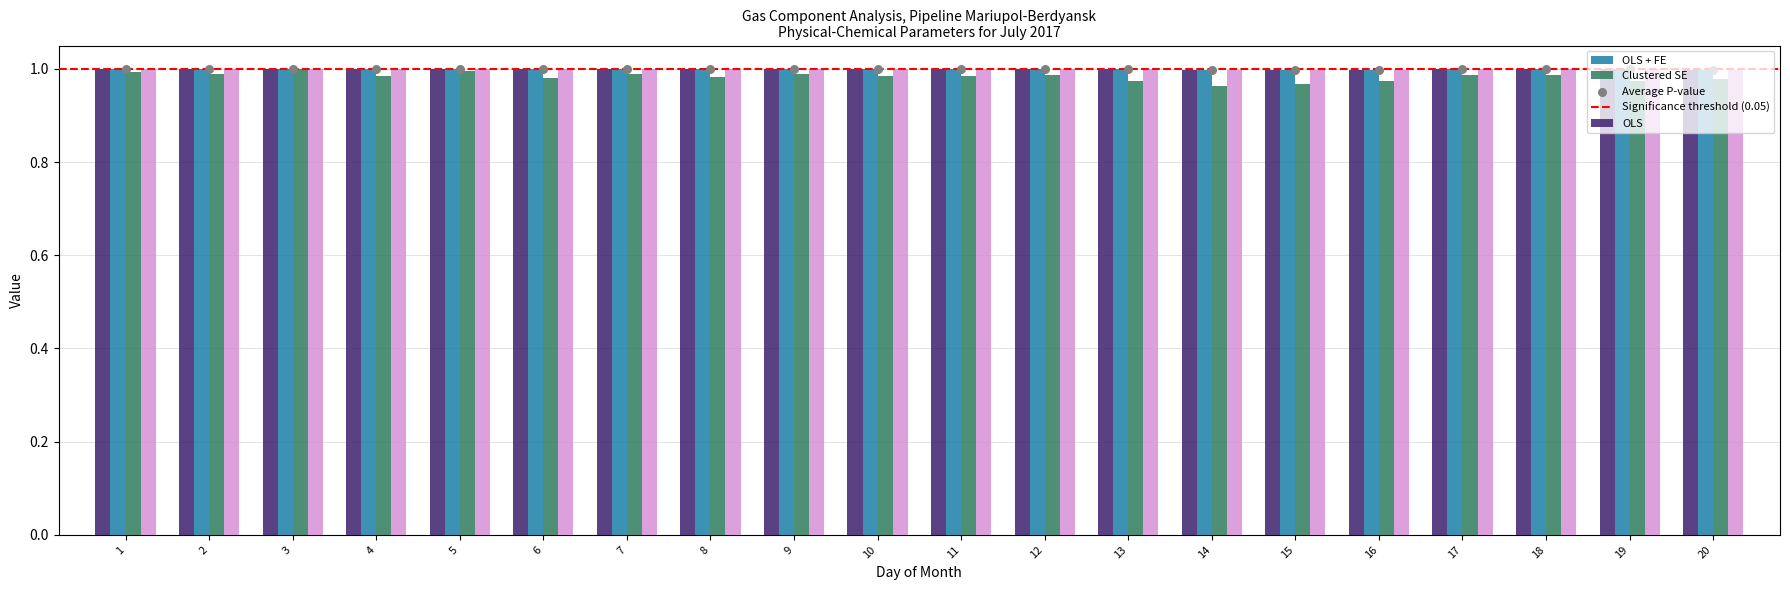

At how many categories does at least one series exceed 0?

20